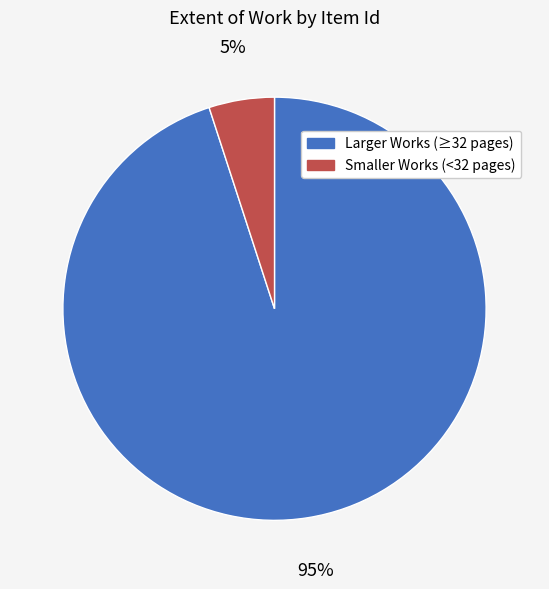

To the nearest percent, what is the average slice percentage?

50%